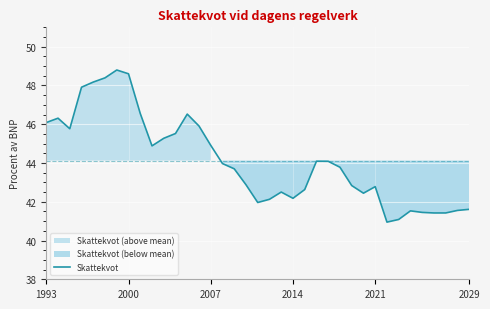

What value does the data have at 19?

42.1